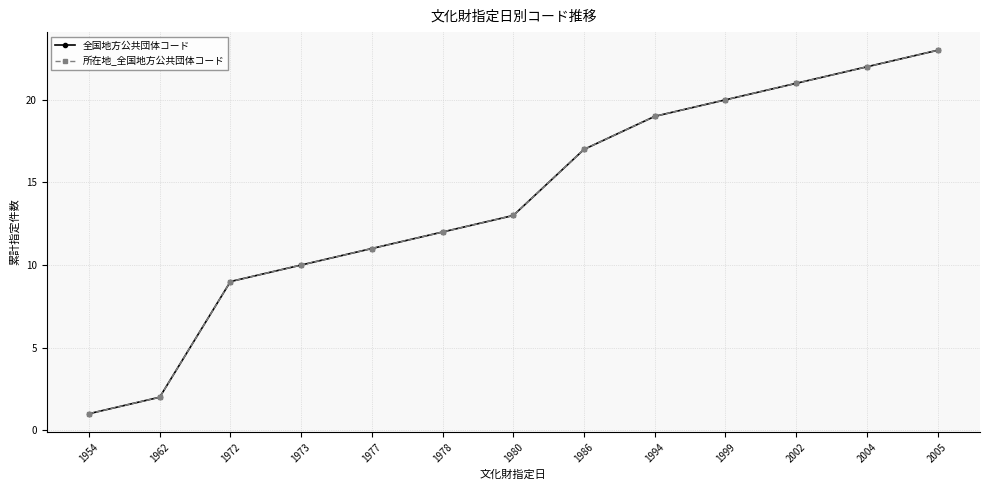

How many lines are shown in the chart?

2